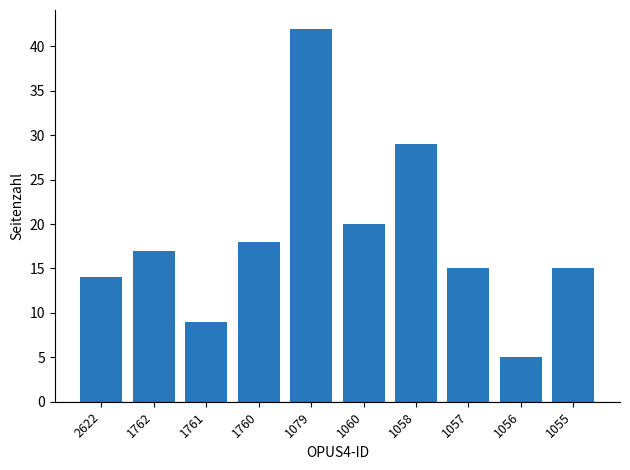

Are the bars horizontal?

No